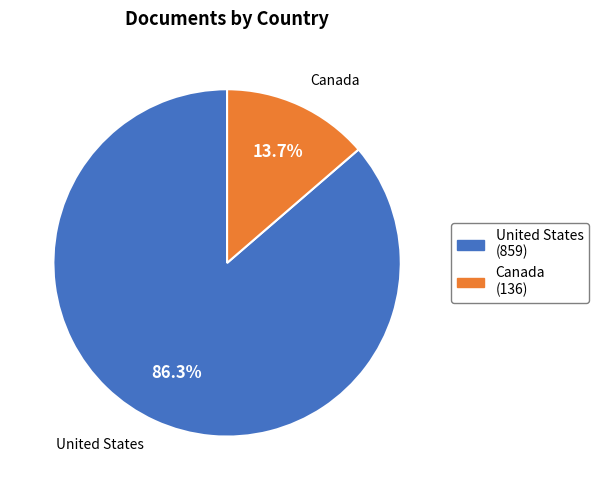

Rank the categories by value from highest to lowest.

United States, Canada